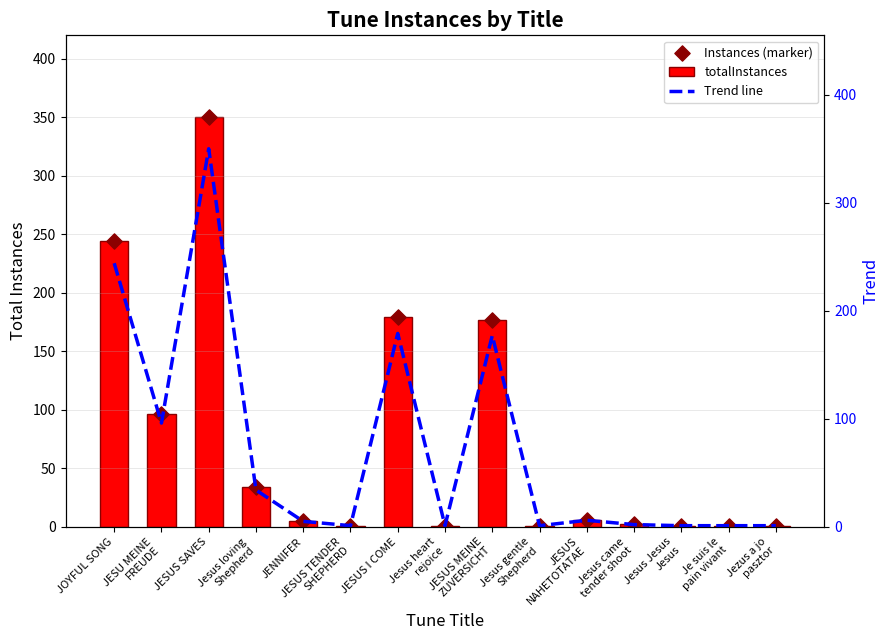

At how many categories does at least one series exceed 296?

1